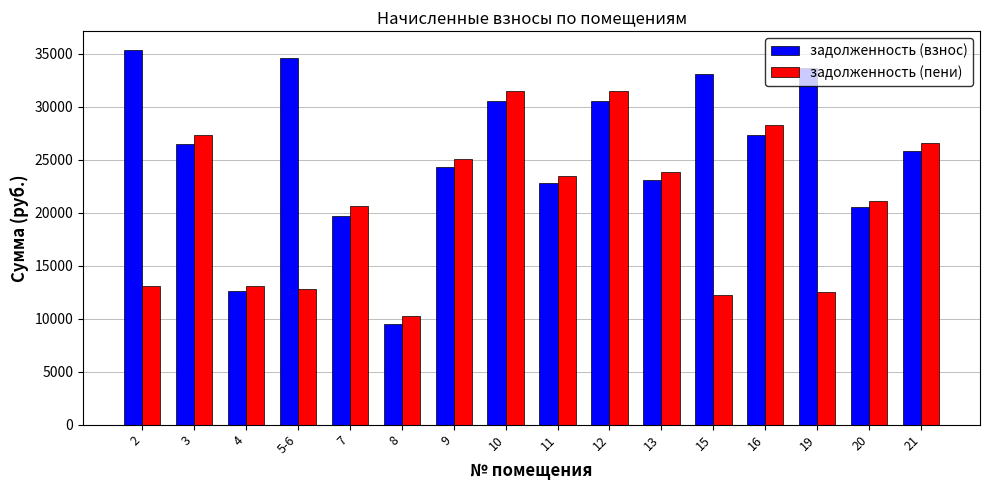

Where is задолженность (взнос) nearest to the value 22385?

11